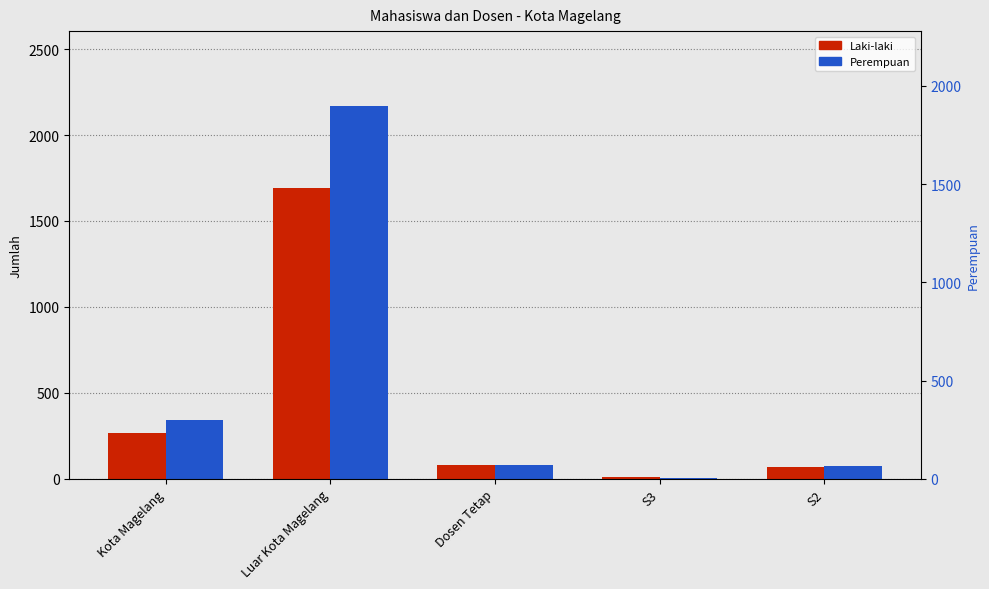

How many values in the Perempuan series are below 78?

2